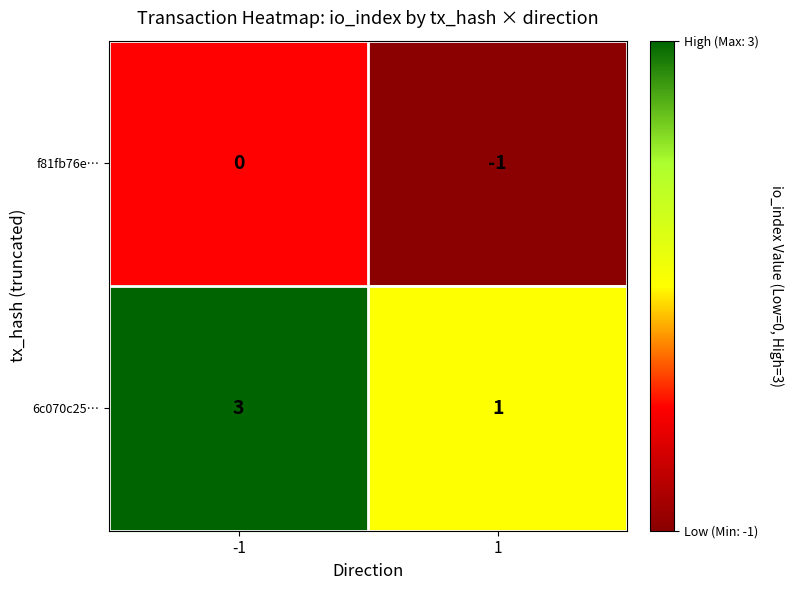

Which series has the widest spread of values?

6c070c25…